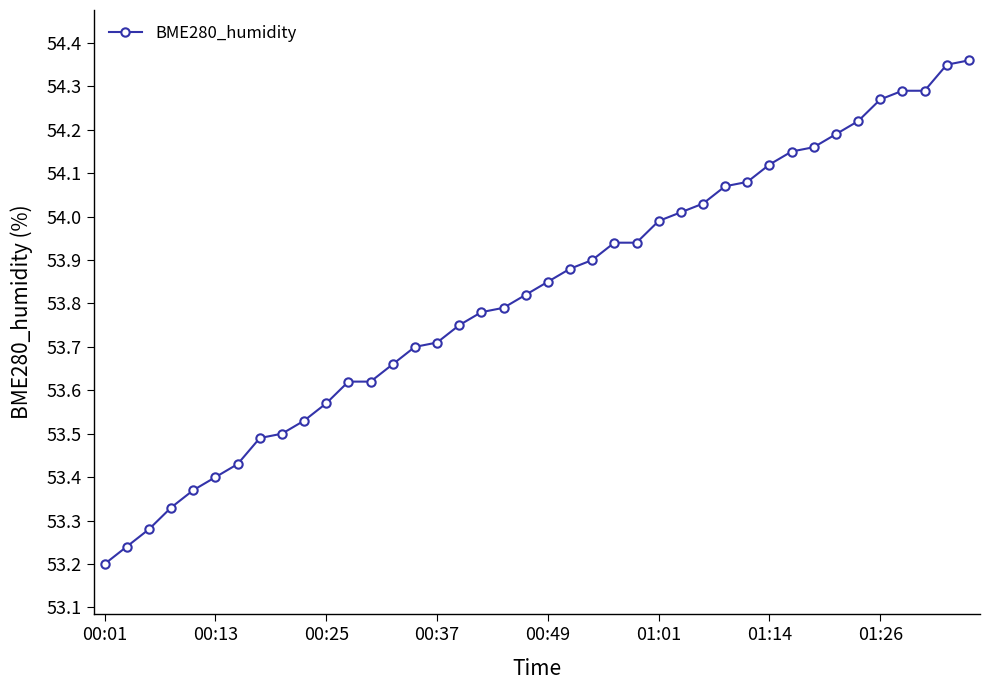

What is the sum of all values?

2152.9